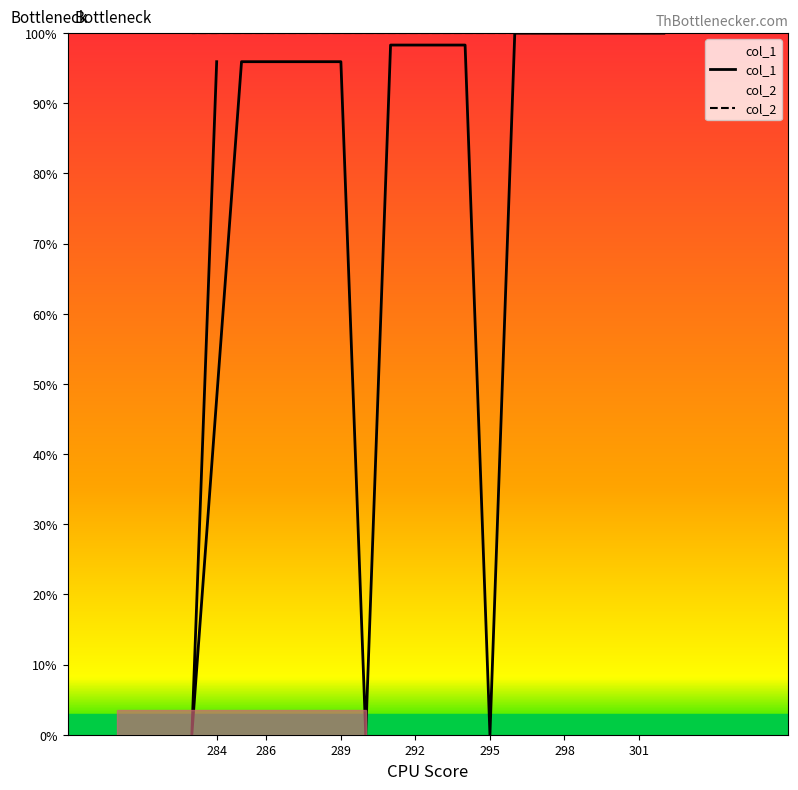

The value of col_1 at 10 is 29.5. True or false?

False